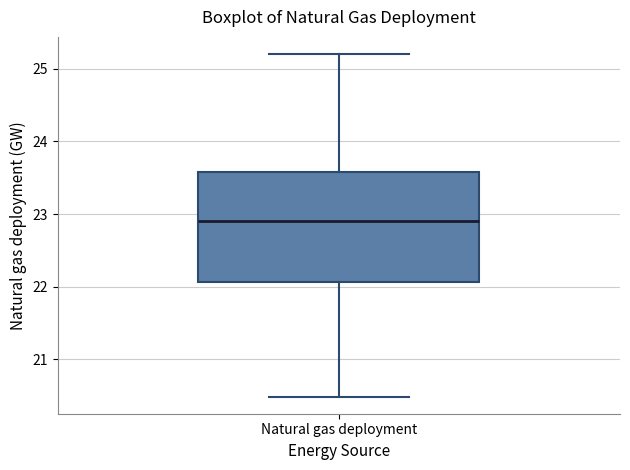

Transcribe this box plot: give where the median line is, the range the box spans, and where the two whiskers end, as read against the y-axis. The values are not printed on the chart, so give them approximately, as read against the axis.

median 22.9, box 22.1 to 23.6, whiskers 20.5 to 25.2